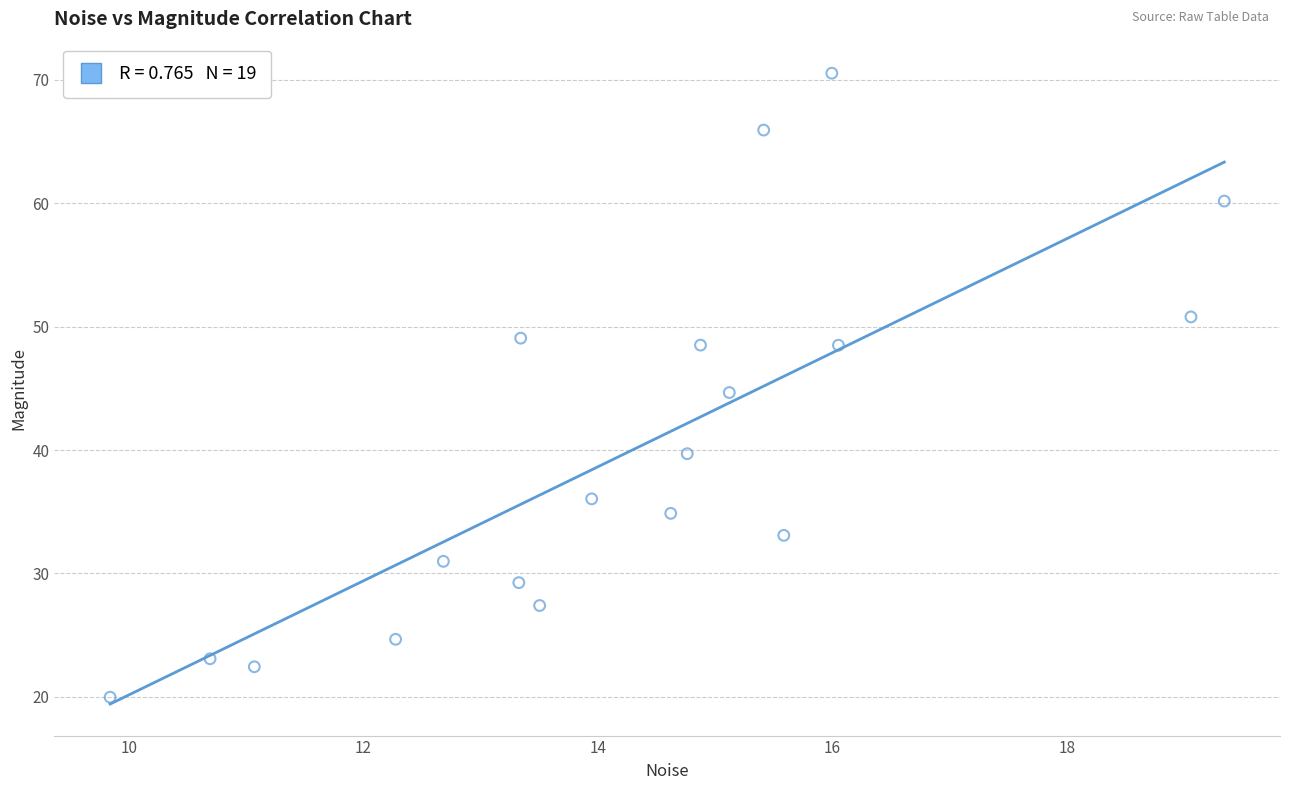

What is the range of X values (max minus min)?

9.5